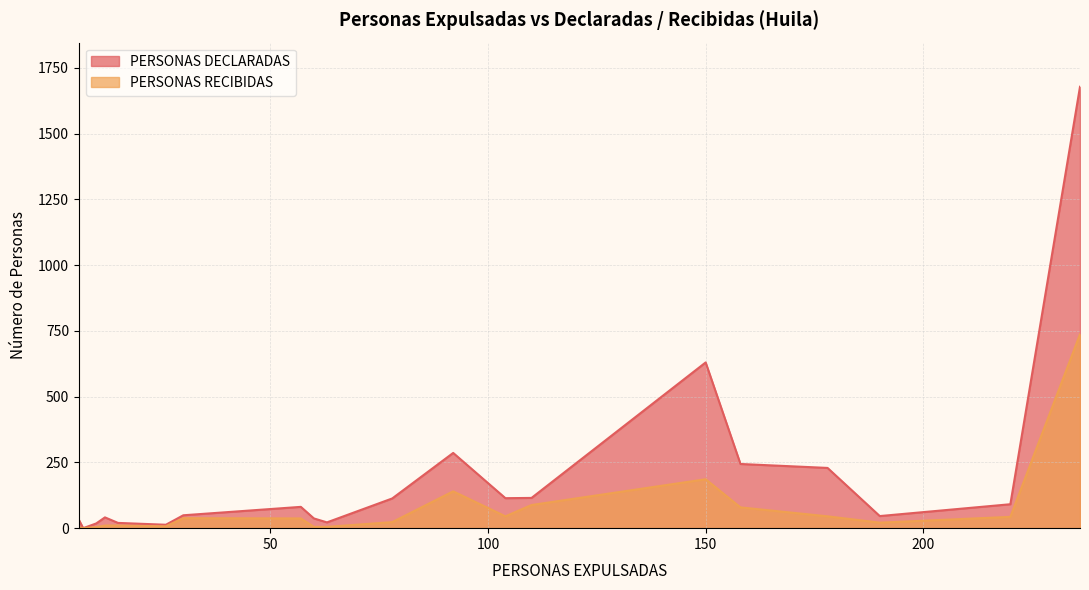

How many interior local valleys does the PERSONAS RECIBIDAS series have?

4